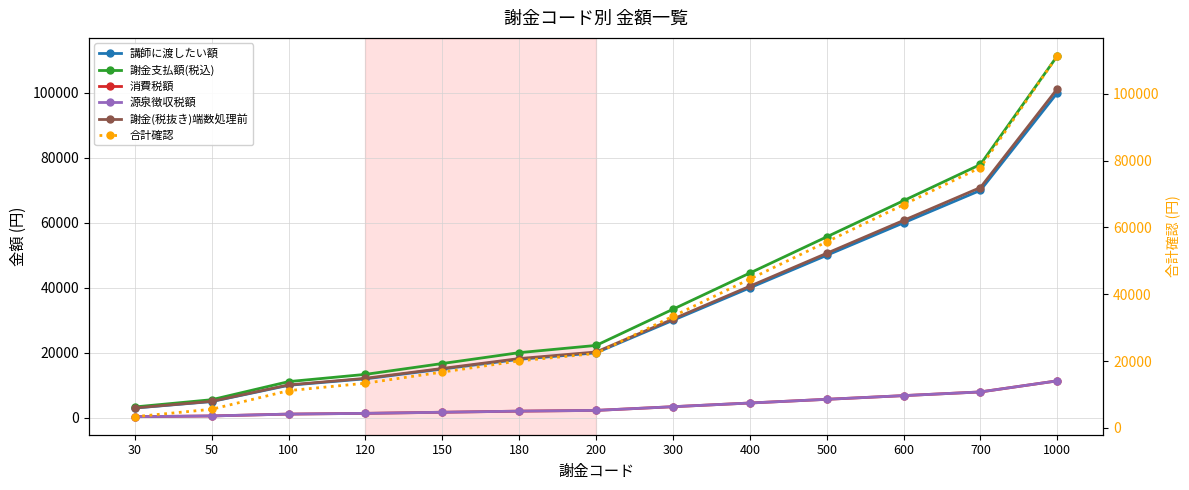

Between 120 and 180, which series saw the biggest shift?

合計確認